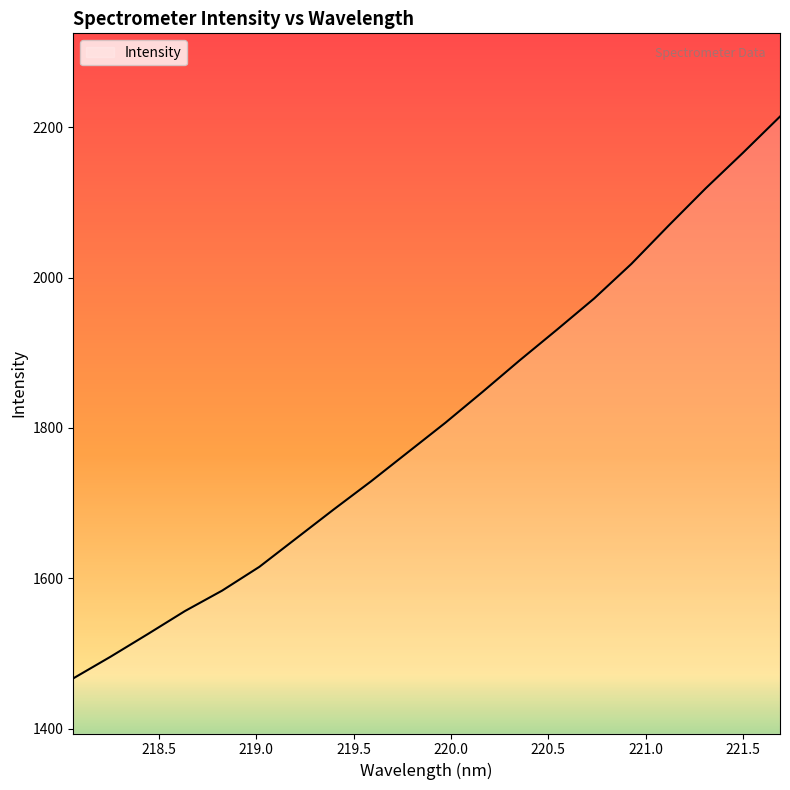

How many values exceed 1806?

10